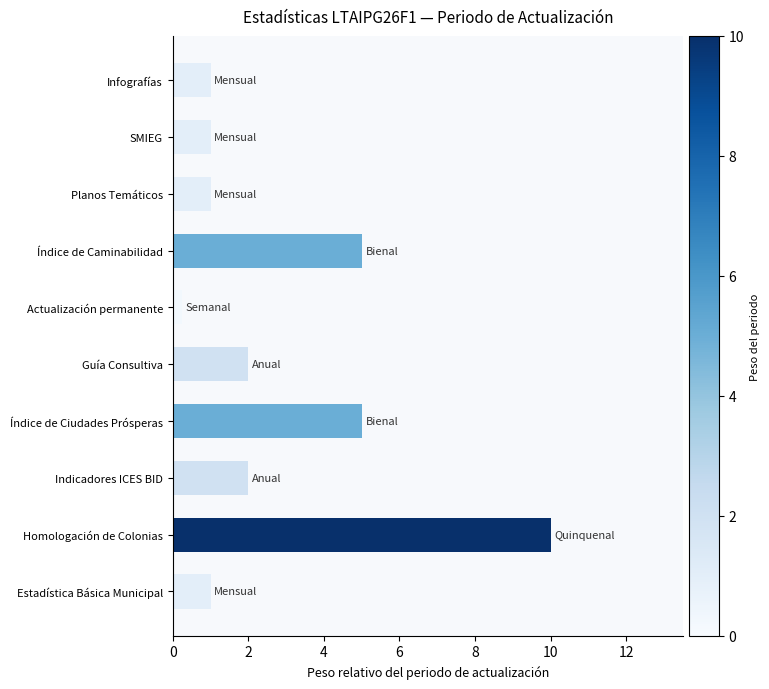

What is the approximate value at Guía Consultiva?

2.0